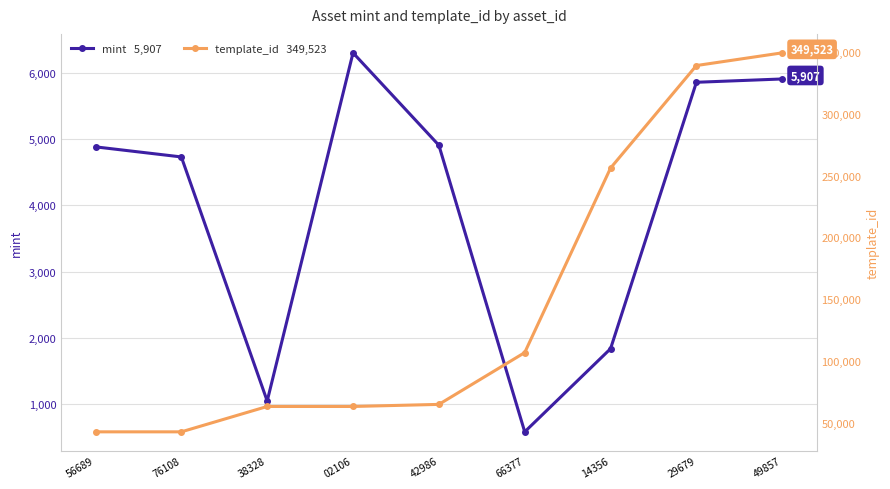

How many lines are shown in the chart?

2